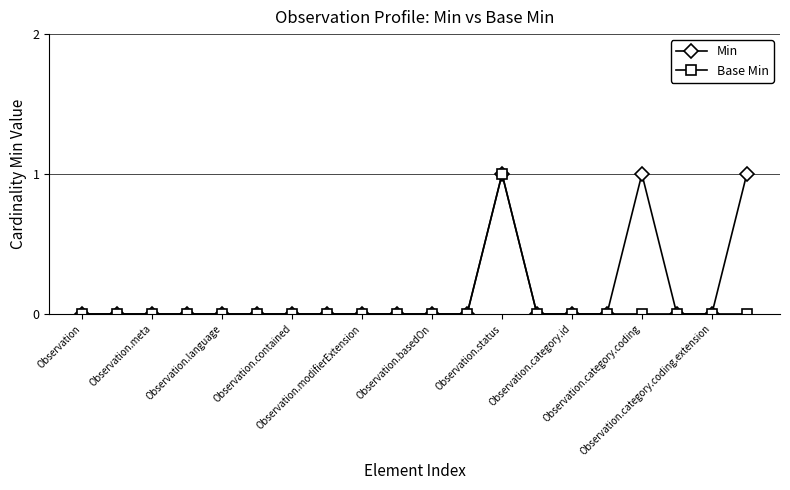

Which series has the largest total across all categories?

Min